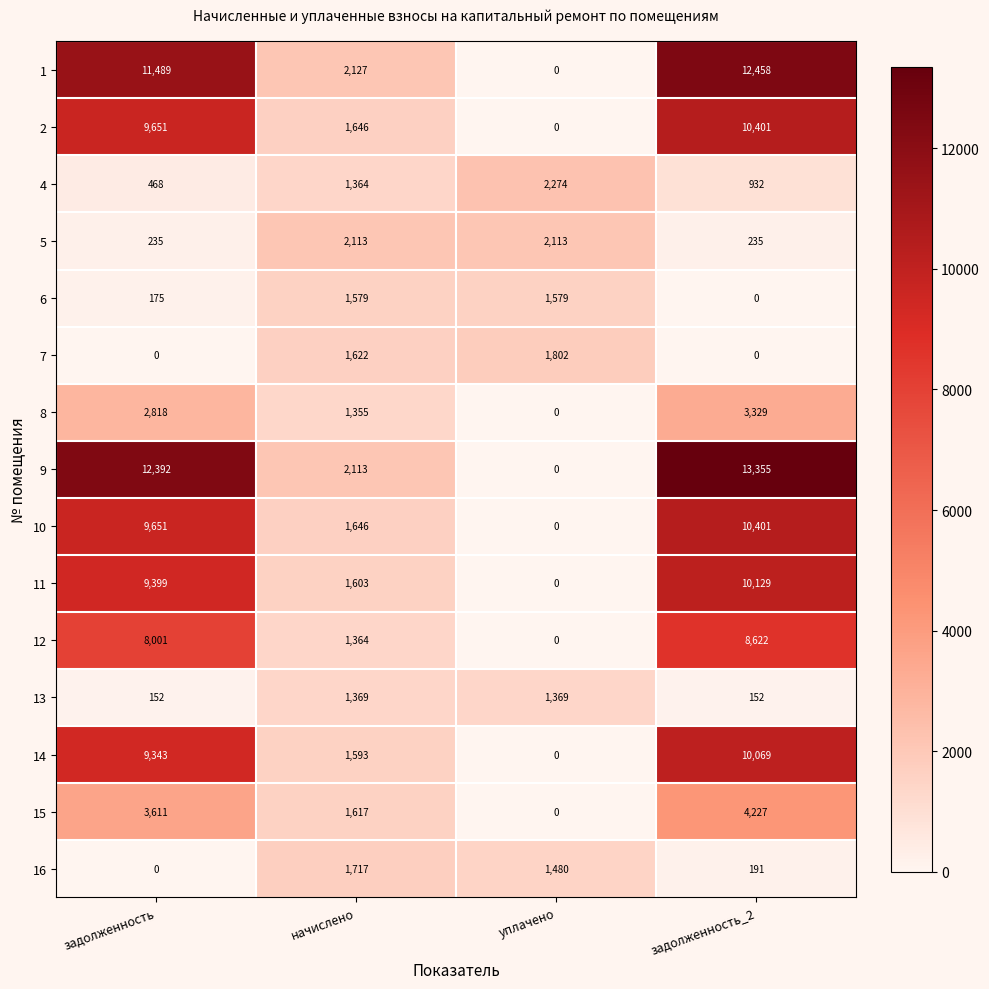

Where is 4 nearest to the value 1371?

начислено